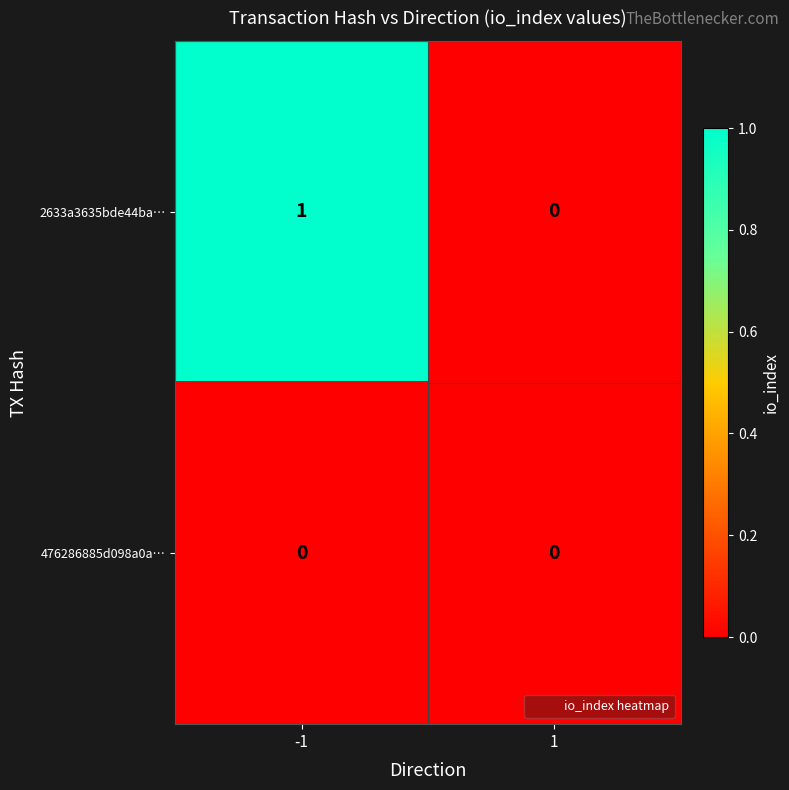

Which series has the largest total across all categories?

2633a3635bde44ba…